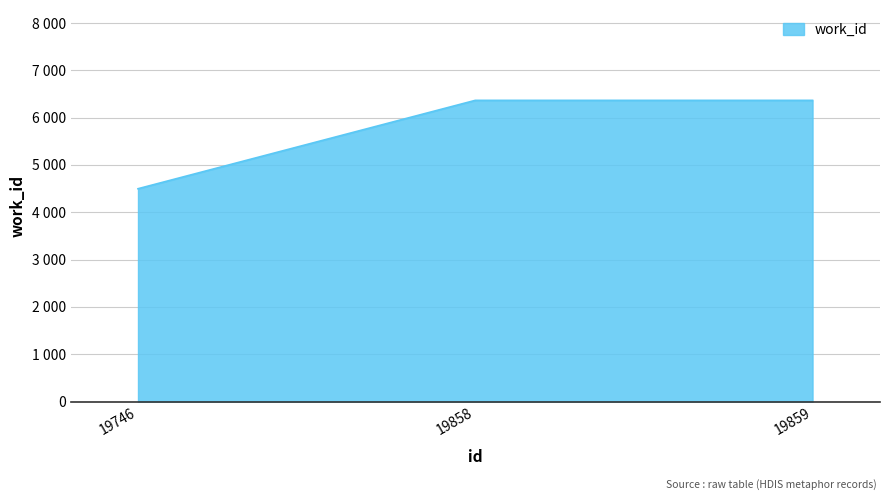

Which label corresponds to the largest value in the chart?

19858